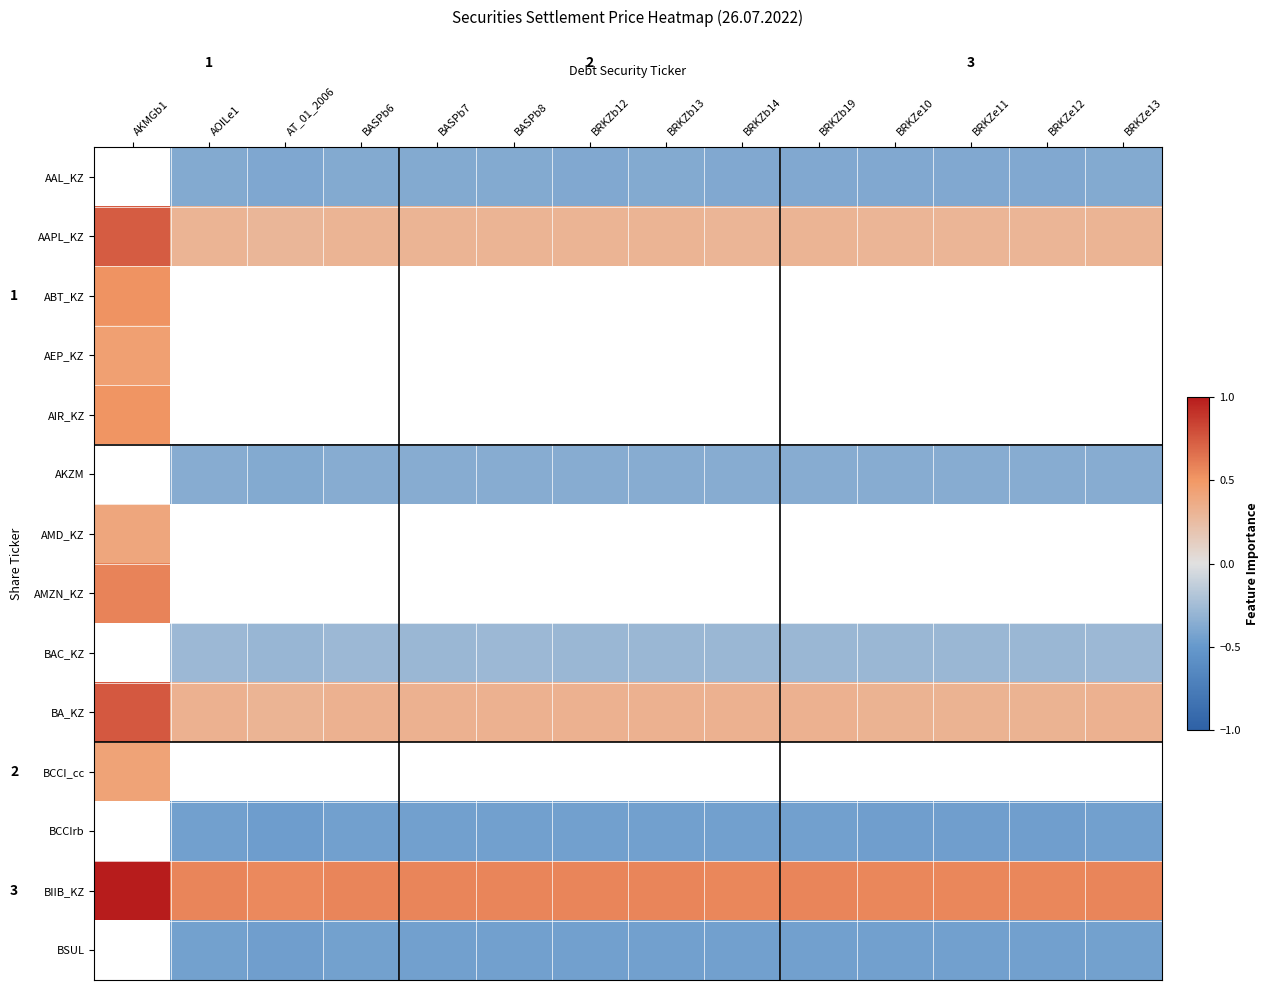

List the labels in order of value, largest first.

AKMGb1, BRKZe13, AOILe1, BASPb6, BASPb8, BRKZb13, BASPb7, BRKZb12, BRKZb19, BRKZb14, BRKZe10, BRKZe11, BRKZe12, AT_01_2006